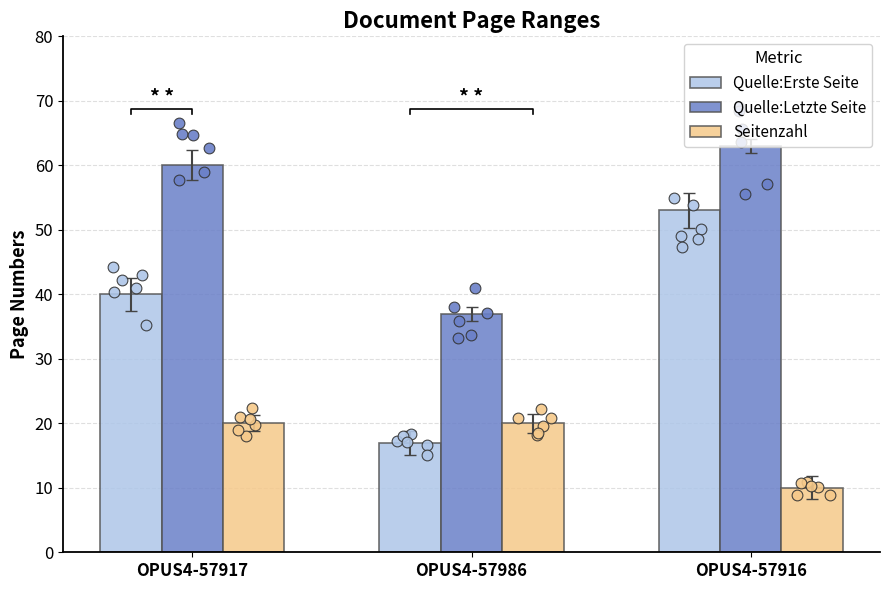

Which series contains the highest Y value?

Quelle:Letzte Seite